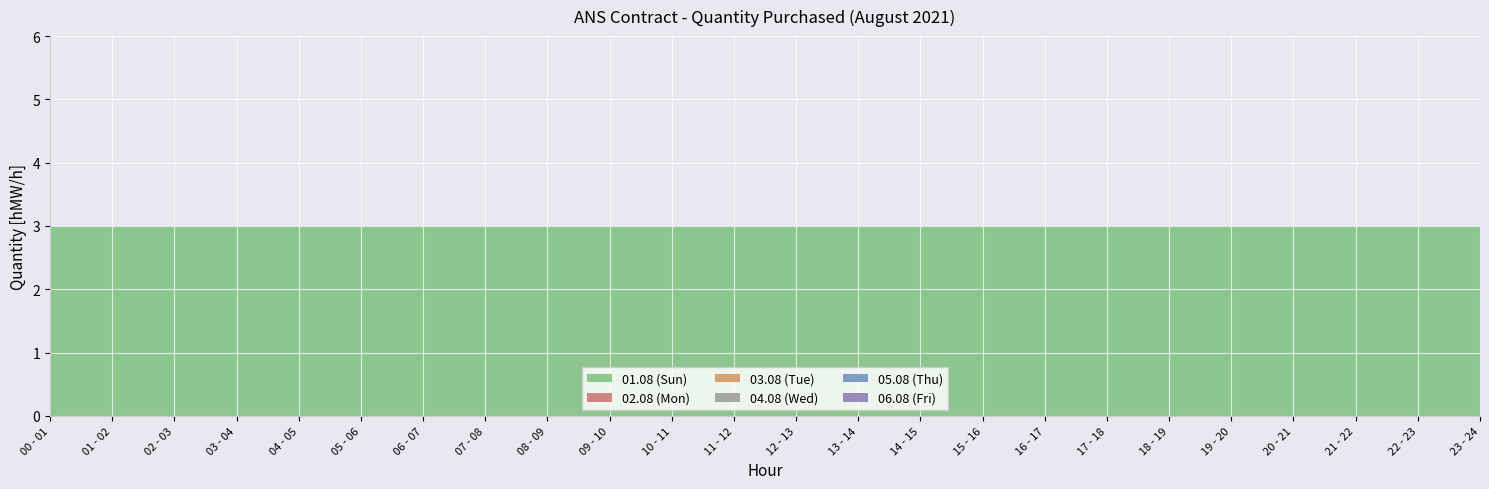

Reading left to right, list all the values displayed in this chart.

01.08 (Sun): 00 - 01=3	01 - 02=3	02 - 03=3	03 - 04=3	04 - 05=3	05 - 06=3	06 - 07=3	07 - 08=3	08 - 09=3	09 - 10=3	10 - 11=3	11 - 12=3	12 - 13=3	13 - 14=3	14 - 15=3	15 - 16=3	16 - 17=3	17 - 18=3	18 - 19=3	19 - 20=3	20 - 21=3	21 - 22=3	22 - 23=3	23 - 24=3
02.08 (Mon): 00 - 01=0	01 - 02=0	02 - 03=0	03 - 04=0	04 - 05=0	05 - 06=0	06 - 07=0	07 - 08=0	08 - 09=0	09 - 10=0	10 - 11=0	11 - 12=0	12 - 13=0	13 - 14=0	14 - 15=0	15 - 16=0	16 - 17=0	17 - 18=0	18 - 19=0	19 - 20=0	20 - 21=0	21 - 22=0	22 - 23=0	23 - 24=0
03.08 (Tue): 00 - 01=0	01 - 02=0	02 - 03=0	03 - 04=0	04 - 05=0	05 - 06=0	06 - 07=0	07 - 08=0	08 - 09=0	09 - 10=0	10 - 11=0	11 - 12=0	12 - 13=0	13 - 14=0	14 - 15=0	15 - 16=0	16 - 17=0	17 - 18=0	18 - 19=0	19 - 20=0	20 - 21=0	21 - 22=0	22 - 23=0	23 - 24=0
04.08 (Wed): 00 - 01=0	01 - 02=0	02 - 03=0	03 - 04=0	04 - 05=0	05 - 06=0	06 - 07=0	07 - 08=0	08 - 09=0	09 - 10=0	10 - 11=0	11 - 12=0	12 - 13=0	13 - 14=0	14 - 15=0	15 - 16=0	16 - 17=0	17 - 18=0	18 - 19=0	19 - 20=0	20 - 21=0	21 - 22=0	22 - 23=0	23 - 24=0
05.08 (Thu): 00 - 01=0	01 - 02=0	02 - 03=0	03 - 04=0	04 - 05=0	05 - 06=0	06 - 07=0	07 - 08=0	08 - 09=0	09 - 10=0	10 - 11=0	11 - 12=0	12 - 13=0	13 - 14=0	14 - 15=0	15 - 16=0	16 - 17=0	17 - 18=0	18 - 19=0	19 - 20=0	20 - 21=0	21 - 22=0	22 - 23=0	23 - 24=0
06.08 (Fri): 00 - 01=0	01 - 02=0	02 - 03=0	03 - 04=0	04 - 05=0	05 - 06=0	06 - 07=0	07 - 08=0	08 - 09=0	09 - 10=0	10 - 11=0	11 - 12=0	12 - 13=0	13 - 14=0	14 - 15=0	15 - 16=0	16 - 17=0	17 - 18=0	18 - 19=0	19 - 20=0	20 - 21=0	21 - 22=0	22 - 23=0	23 - 24=0